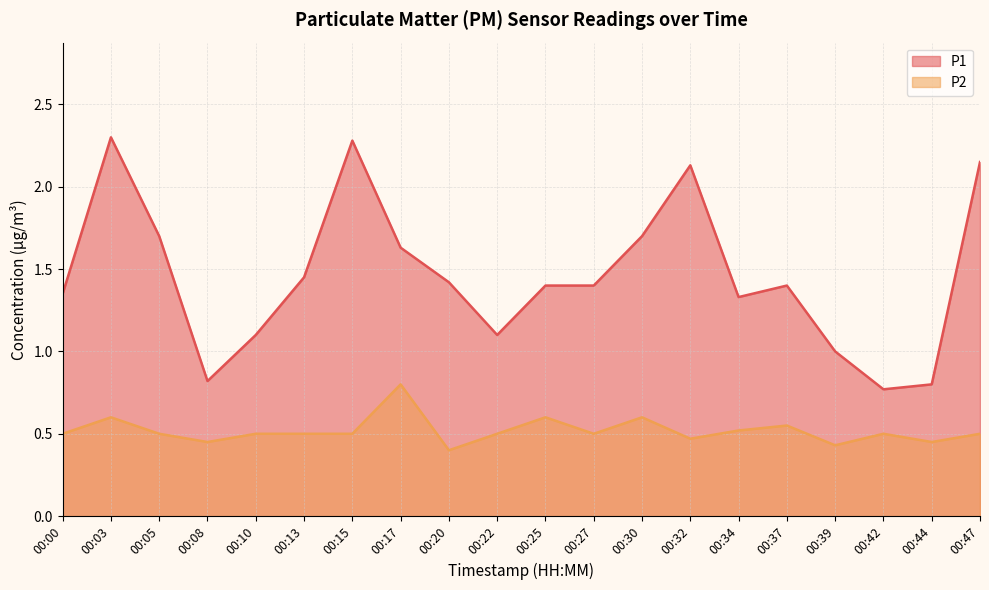

Which series has the largest total across all categories?

P1